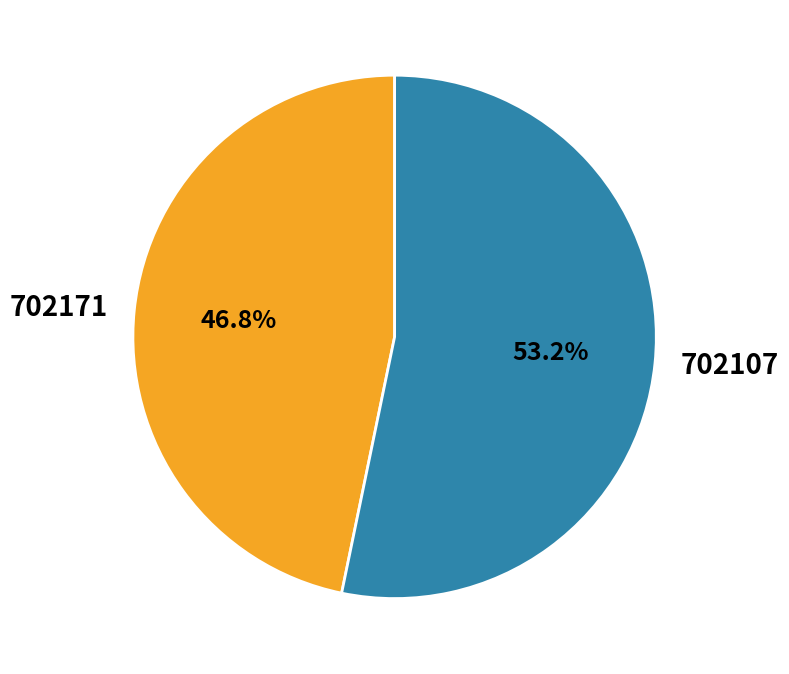

What is the largest slice in the pie chart?

702107